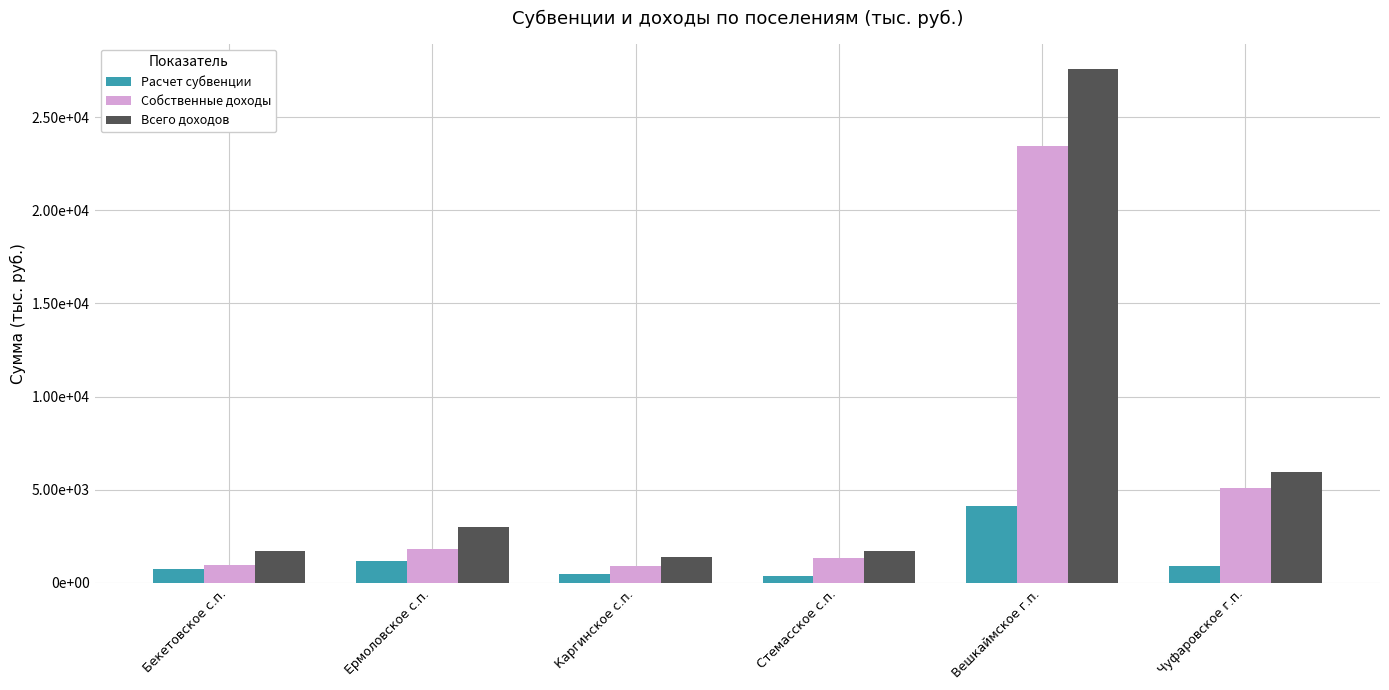

What are all the series names shown in the legend?

Расчет субвенции, Собственные доходы, Всего доходов